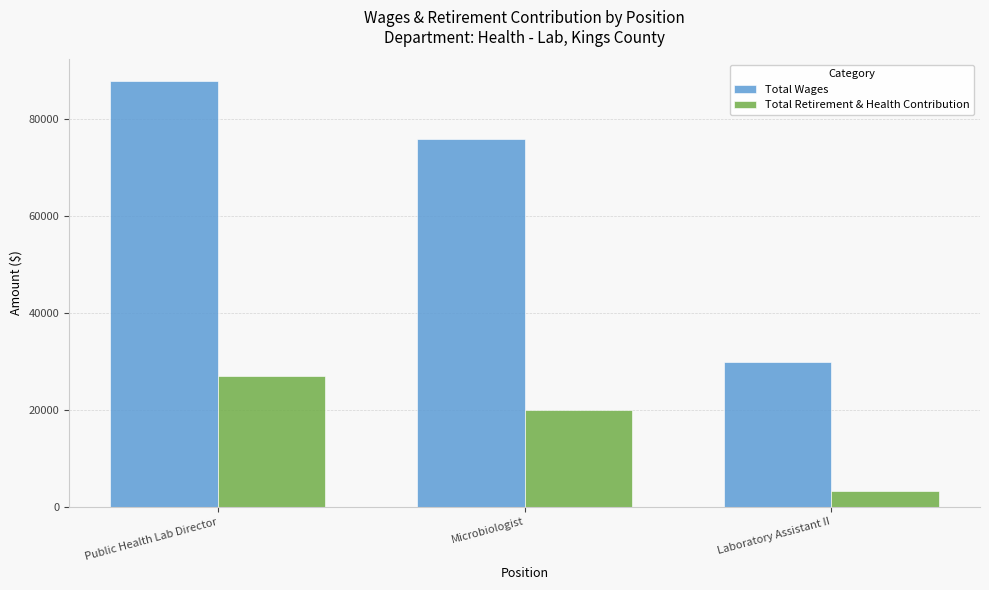

Reading left to right, extract all data points from this chart.

Total Wages: Public Health Lab Director=88025	Microbiologist=76030	Laboratory Assistant II=29984
Total Retirement & Health Contribution: Public Health Lab Director=26950	Microbiologist=19936	Laboratory Assistant II=3249